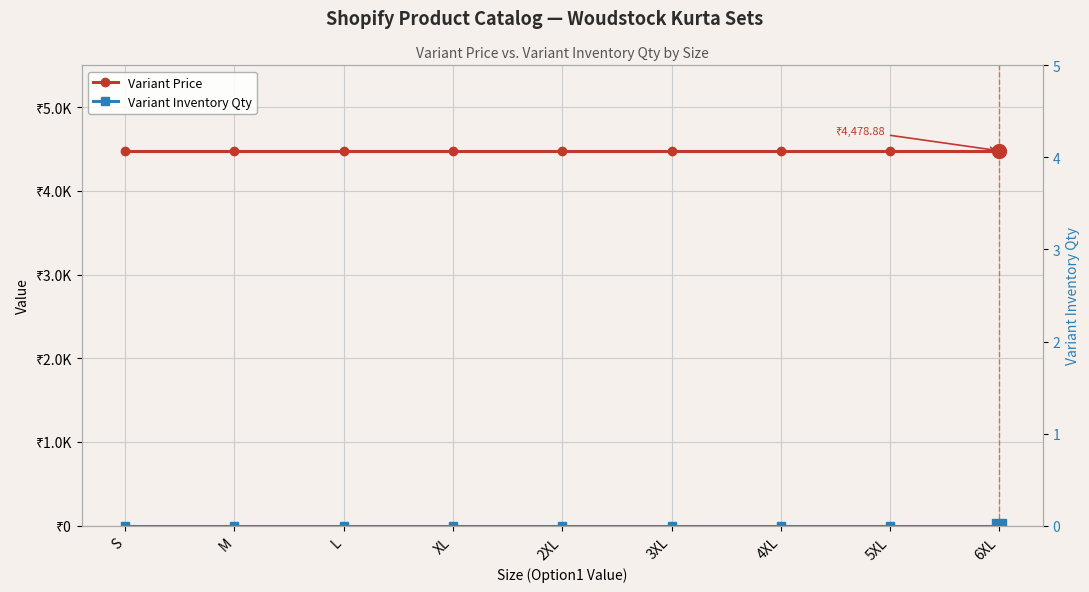

Read the Variant Price value at 5XL.

4478.9